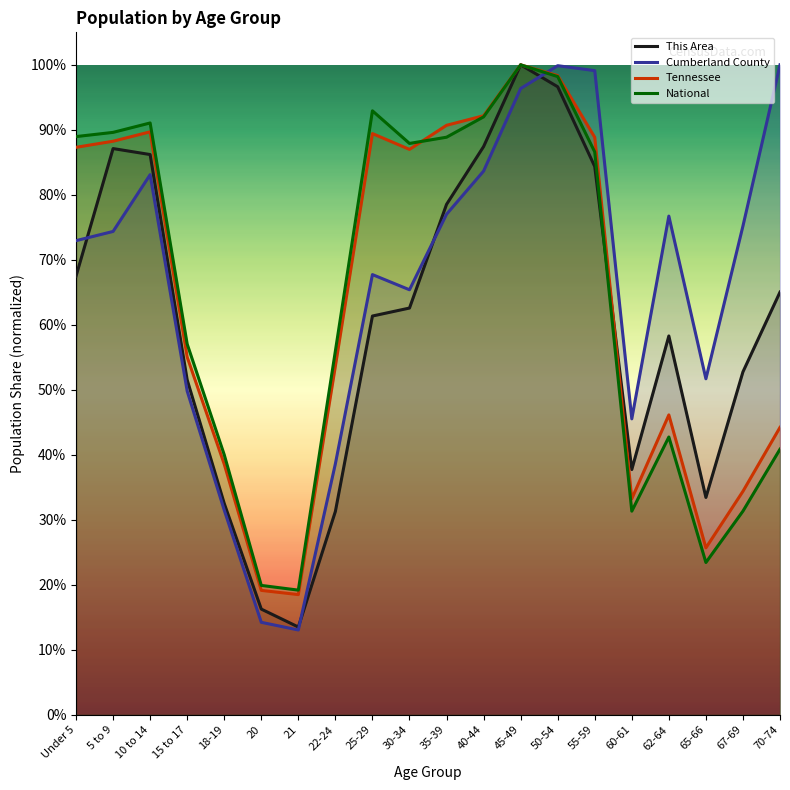

Which series has the largest range (max minus min)?

Cumberland County